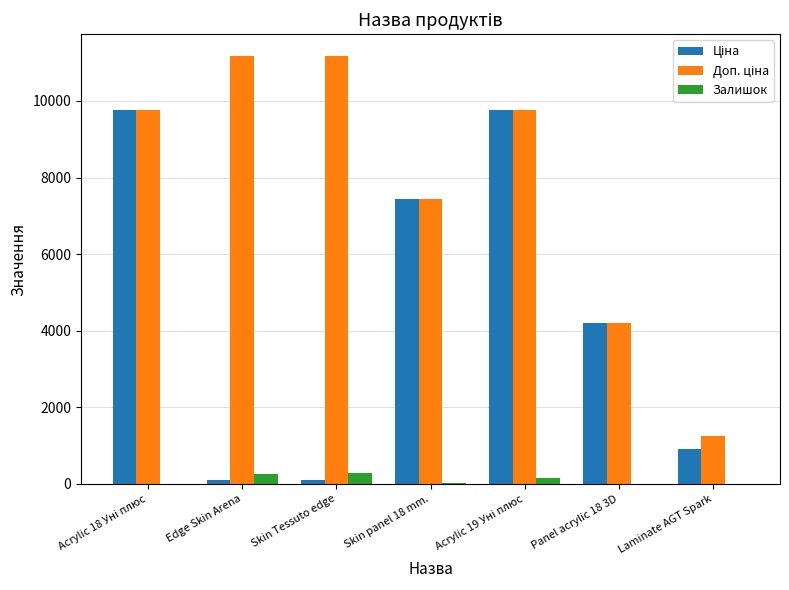

What is the total value across all series at Laminate AGT Spark?

2142.9